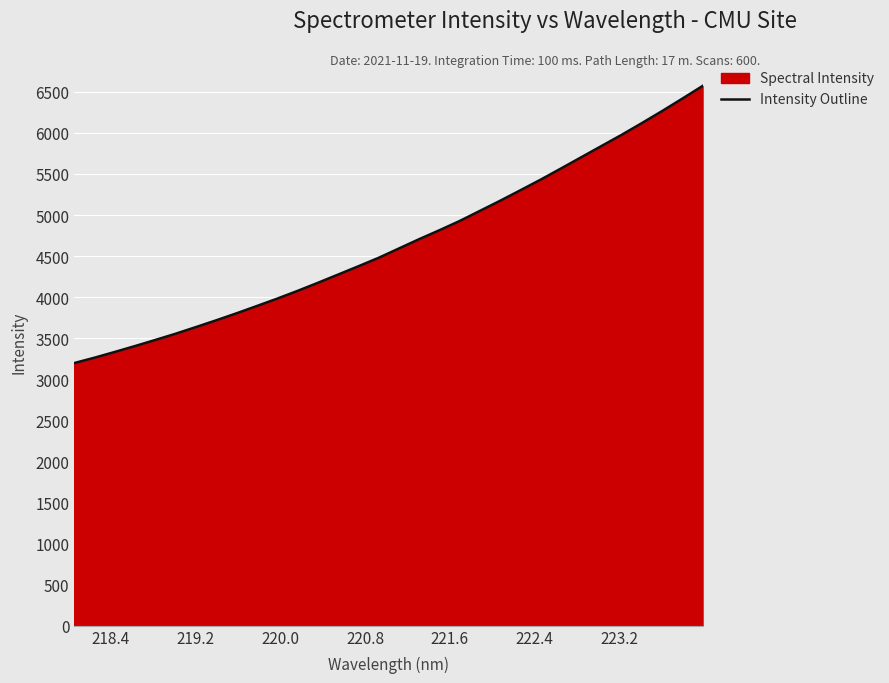

What is the minimum value shown in the chart?

3197.1